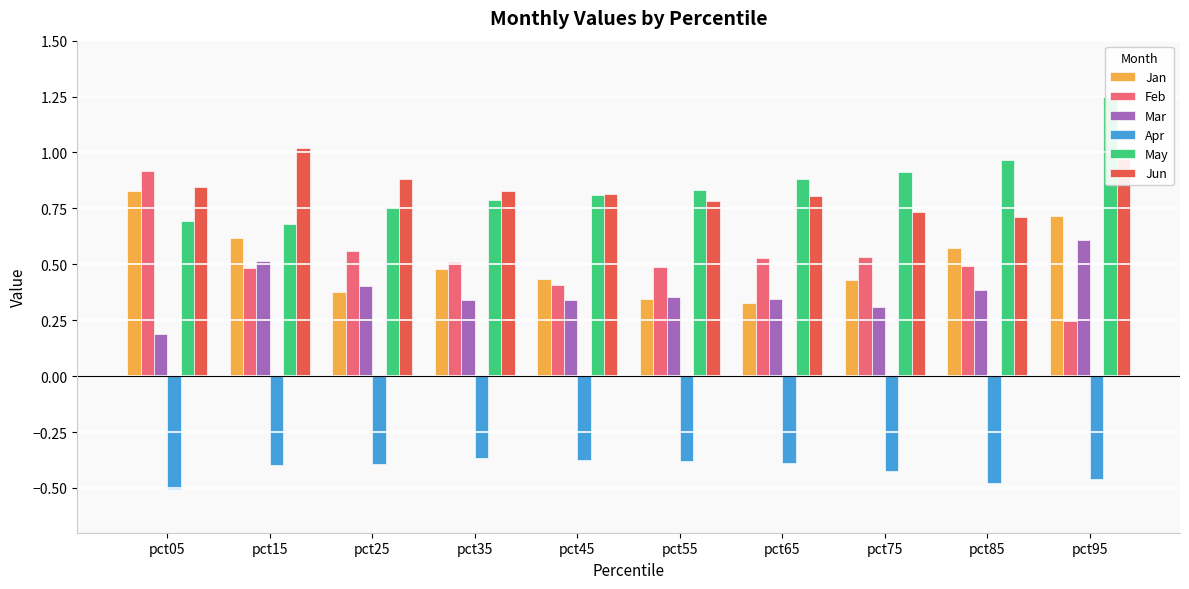

Count the Jan values in the range 0 to 1.

10